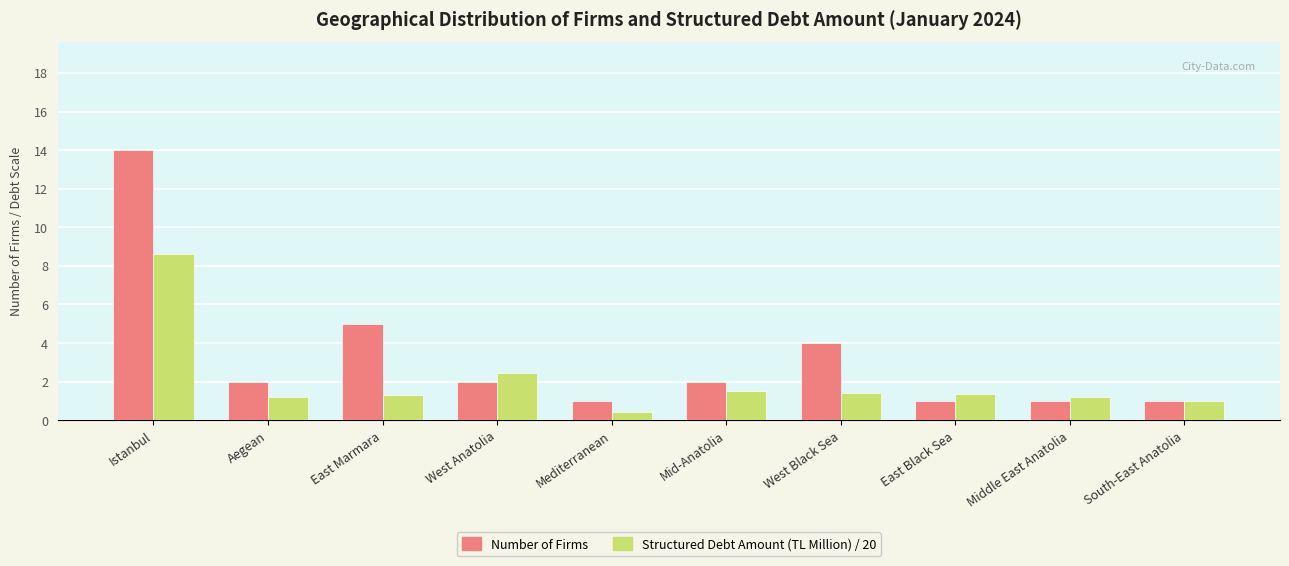

Is the value of Number of Firms at Istanbul greater than the value of Structured Debt Amount (TL Million) / 20 at Middle East Anatolia?

Yes